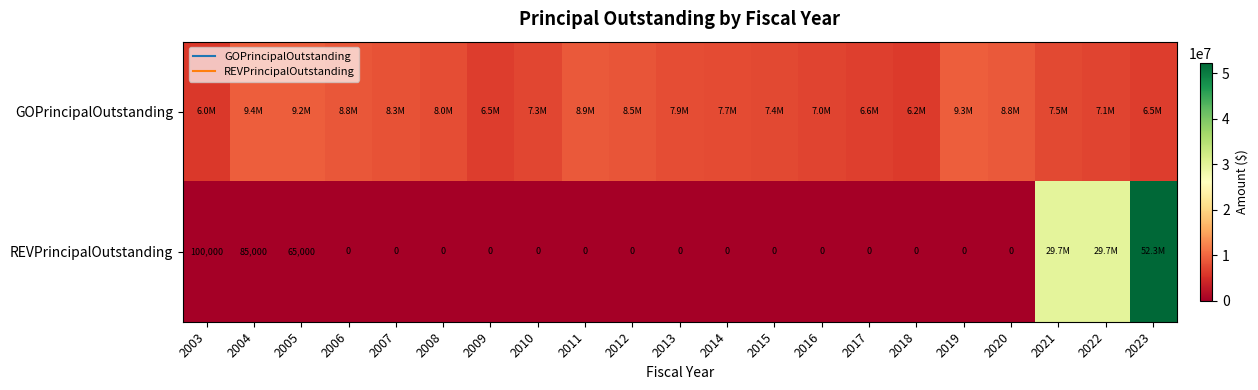

Between 2012 and 2020, which is larger?

2020